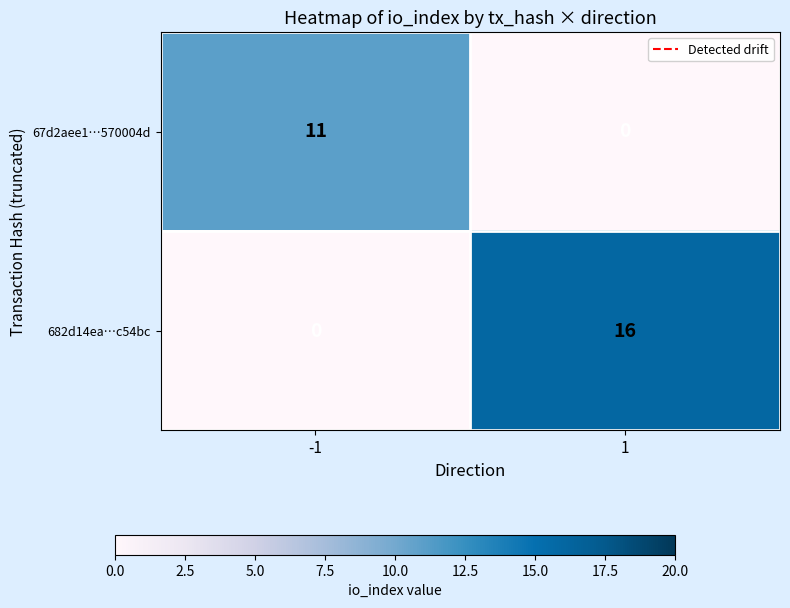

Reading left to right, transcribe all the data shown in this chart.

67d2aee1…570004d: 11	0
682d14ea…c54bc: 0	16